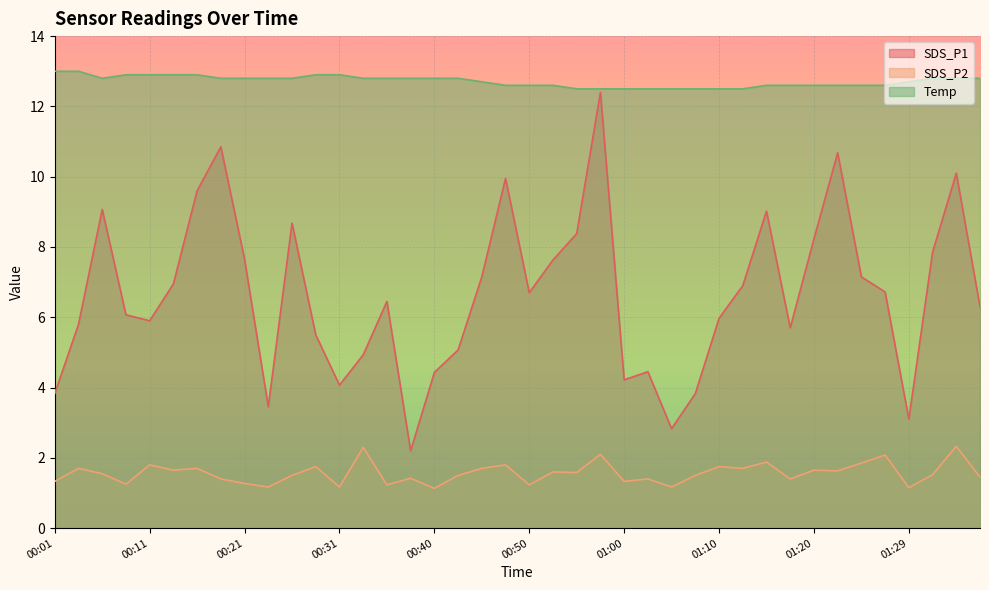

True or false: Temp has a value of 22.3 at 00:33.

False